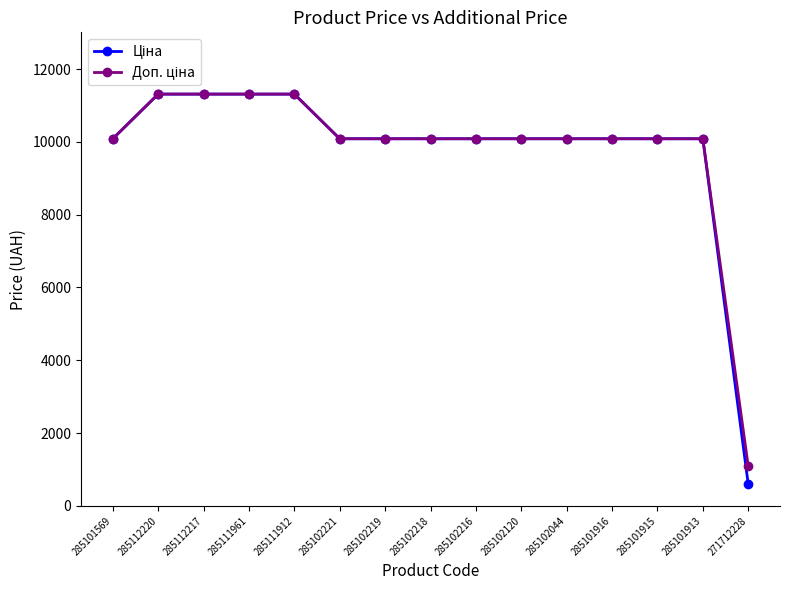

What is the label of the 1st point from the right?

271712228